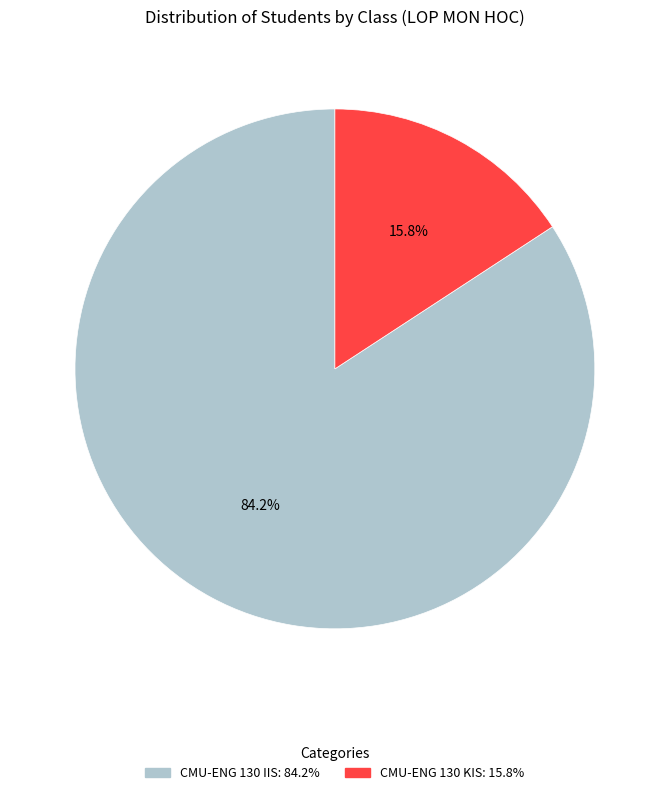

Which category has the smallest portion of the pie?

CMU-ENG 130 KIS